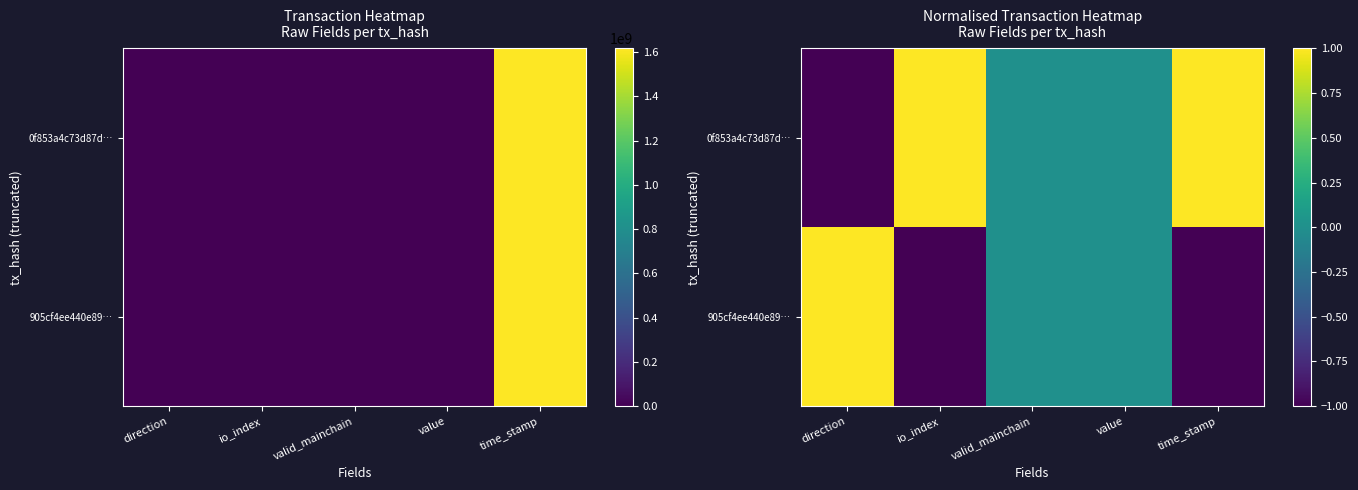

Which has a higher value, direction or time_stamp?

time_stamp